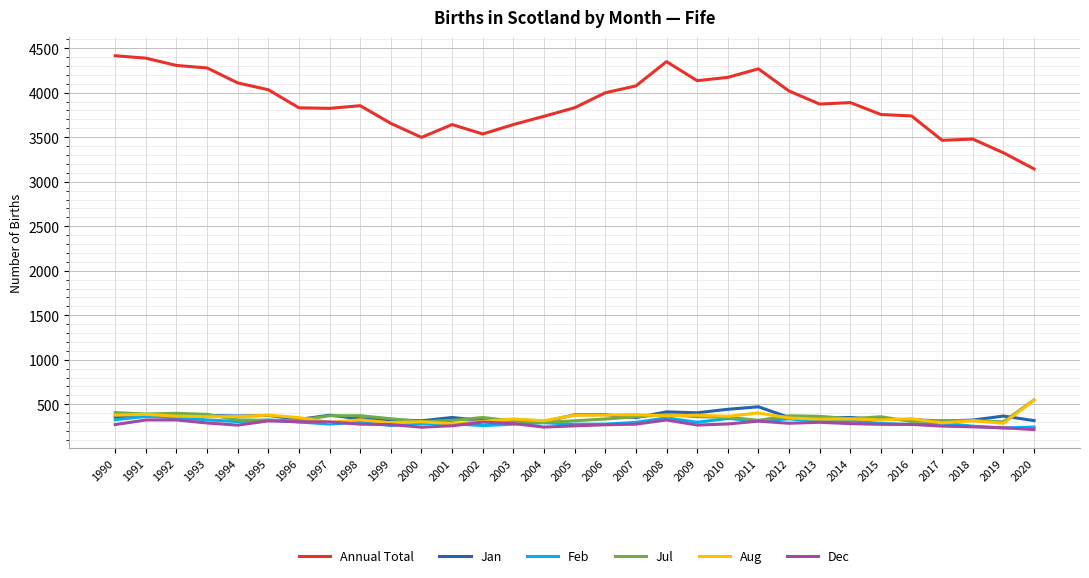

Which series has the largest range (max minus min)?

Annual Total